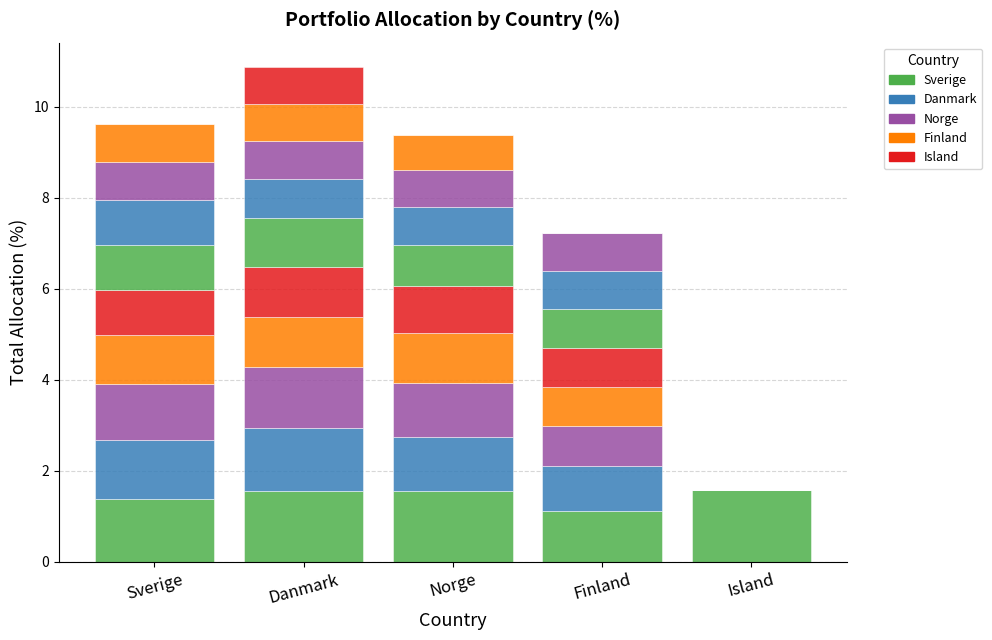

What is the value of the Holding 1 bar at the 1st from the left?

1.4